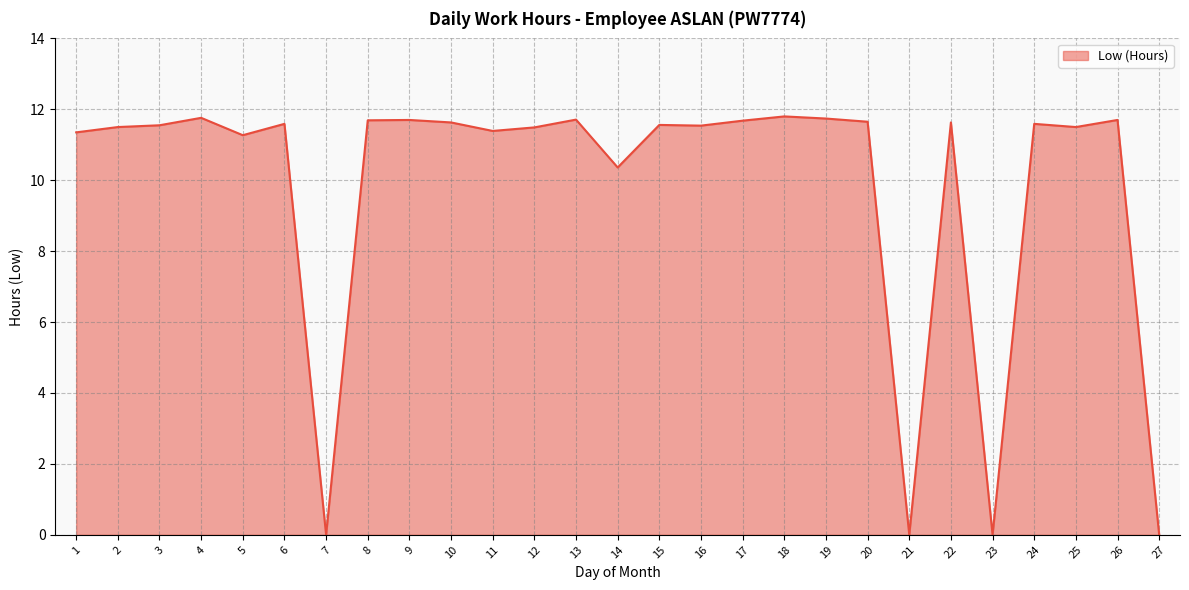

Is it true that the value at 20 is 17.5?

False